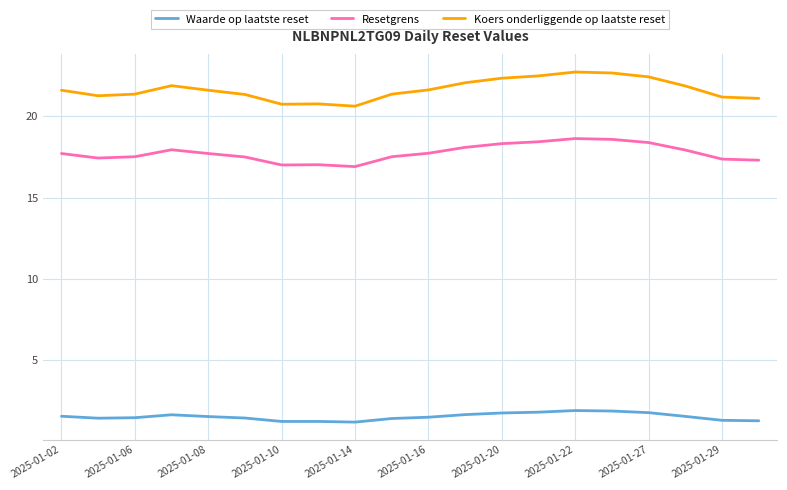

Which series has the largest total across all categories?

Koers onderliggende op laatste reset